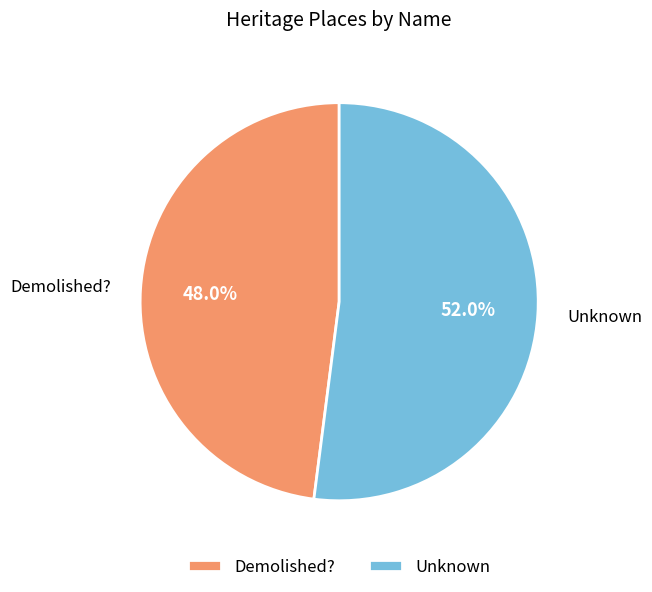

Is it true that Demolished? is 48% of the pie?

True